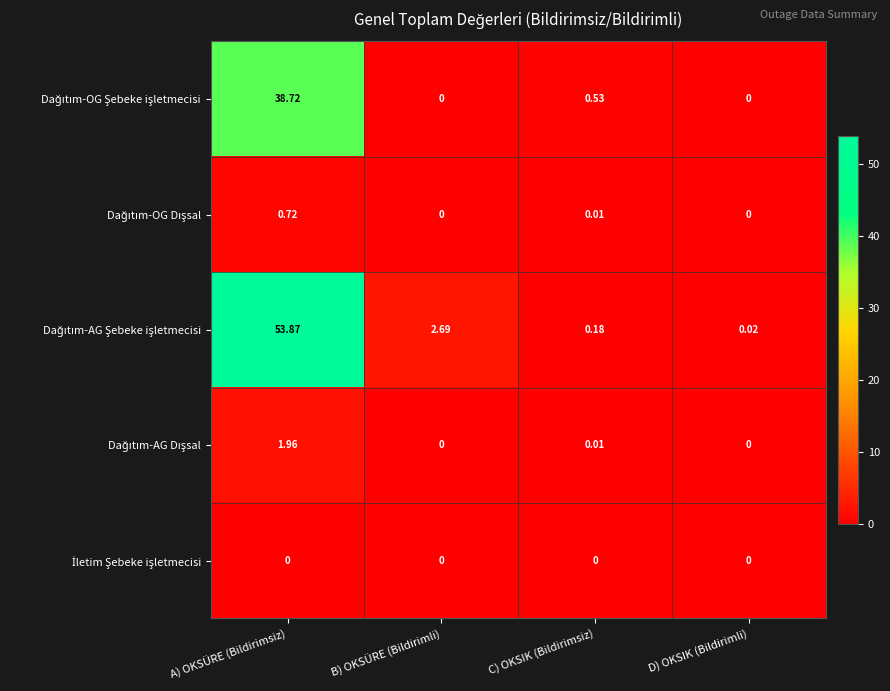

At which category is the sum across all series the highest?

A) OKSÜRE (Bildirimsiz)